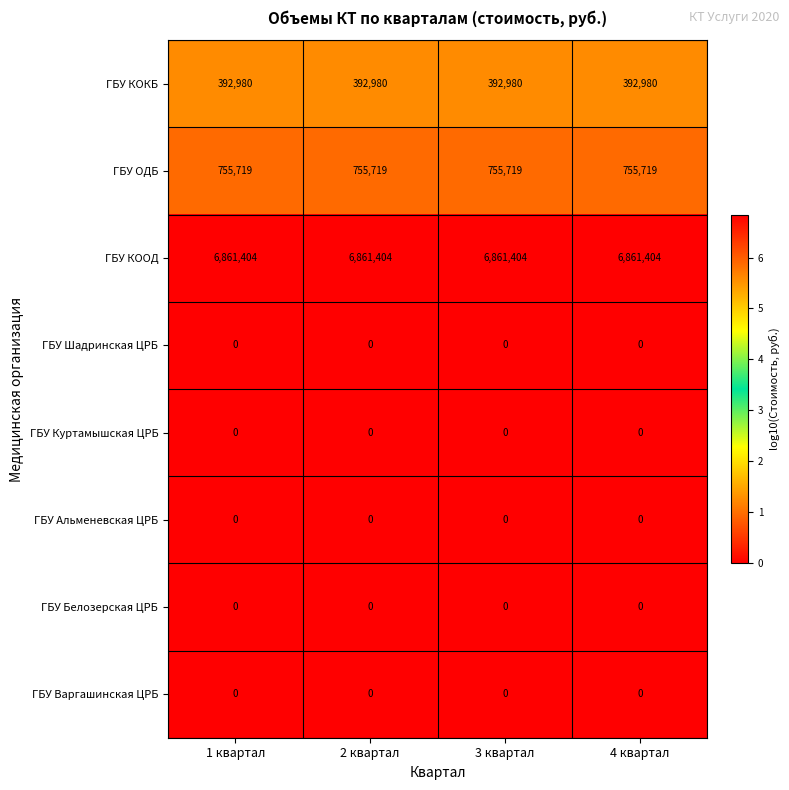

What is the difference between the highest and lowest values at 3 квартал?

6861404